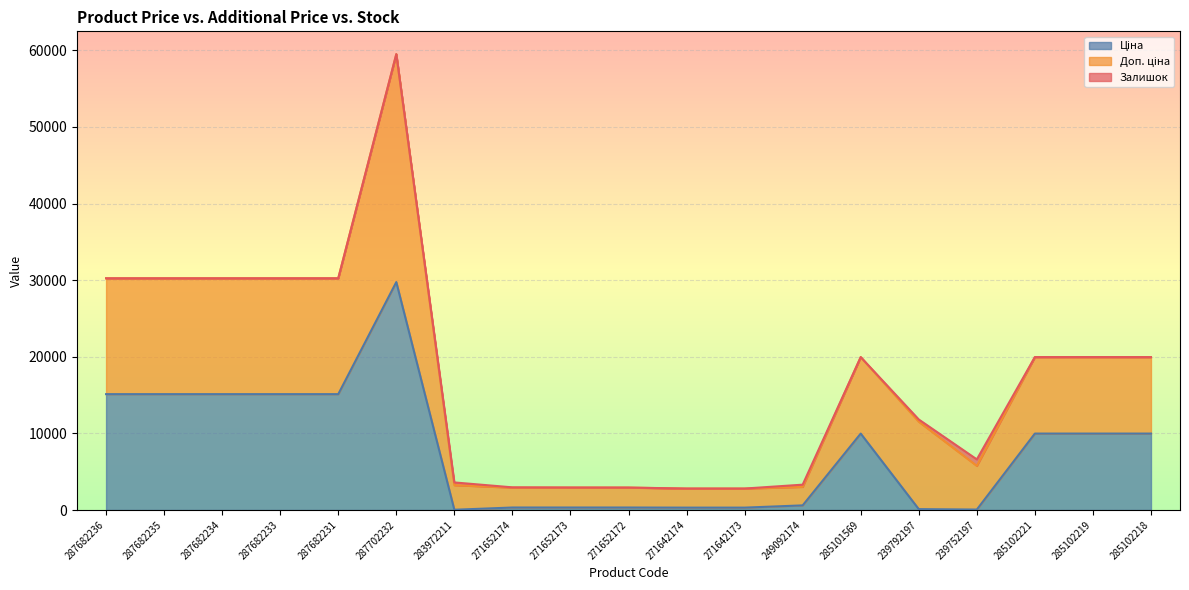

The value of Ціна at 271652173 is 126.1. True or false?

False